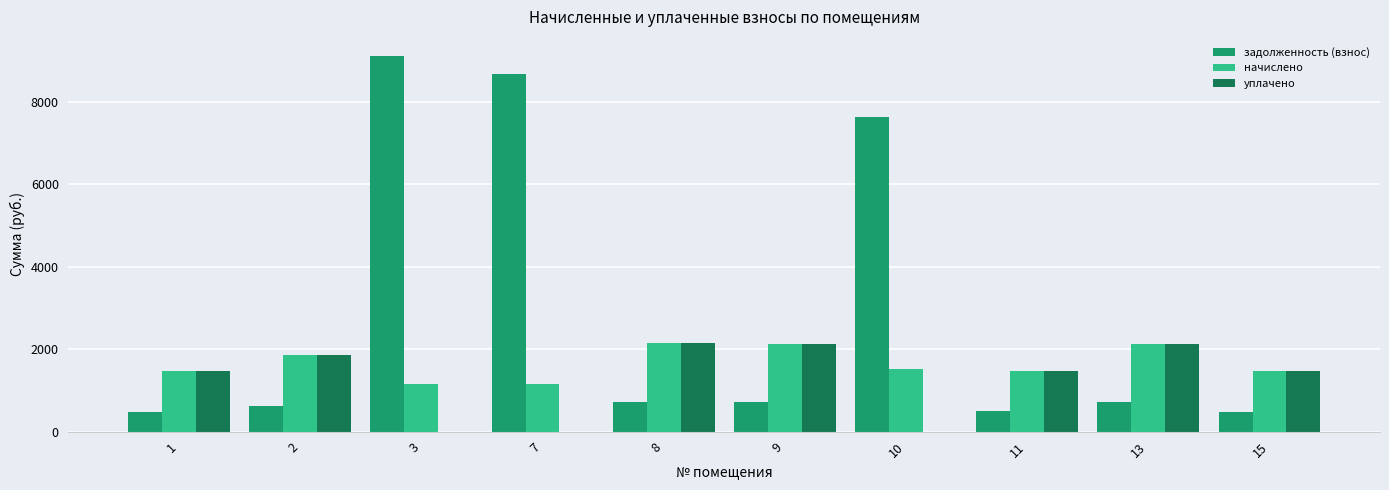

At which label does уплачено first exceed 1477?

2